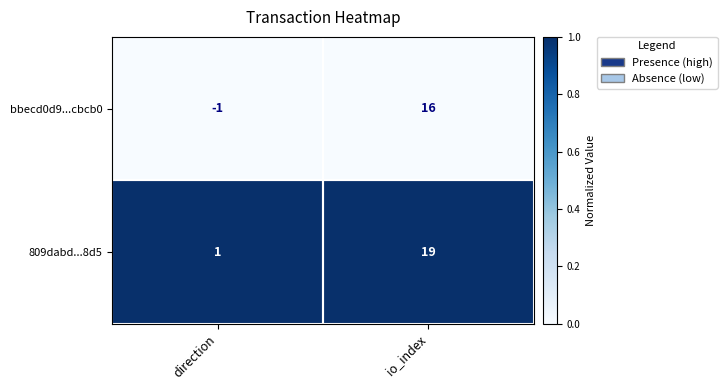

Is it true that bbecd0d9...cbcb0 equals -1 at direction?

True